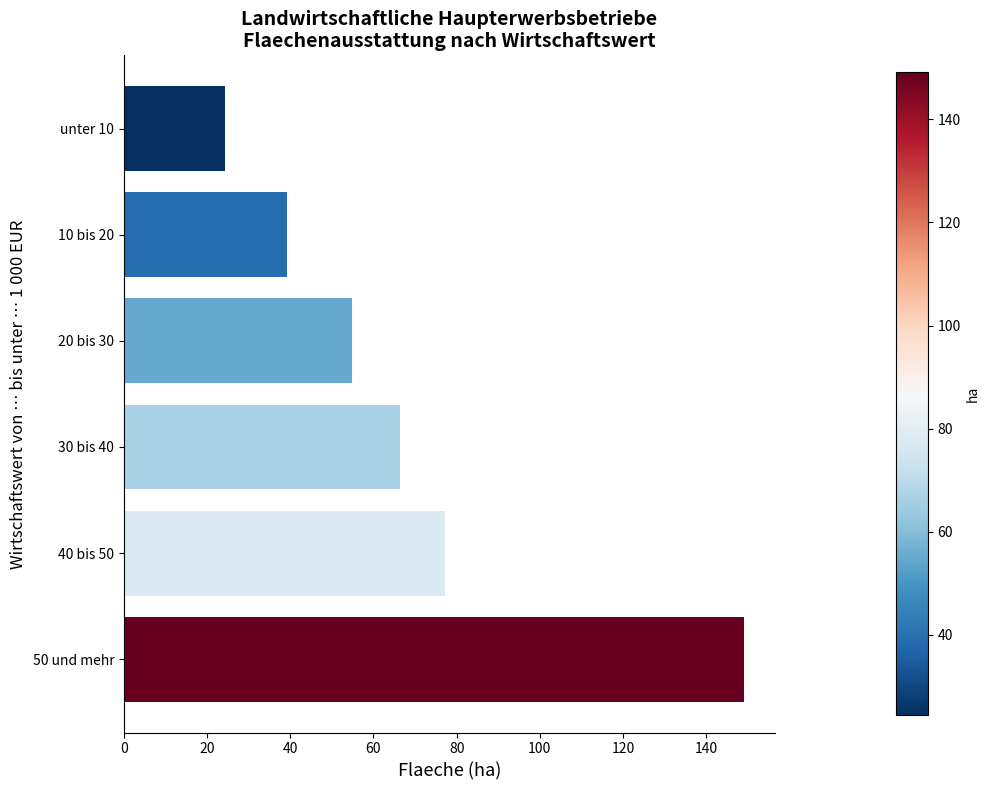

Which category has the highest value across all series?

50 und mehr